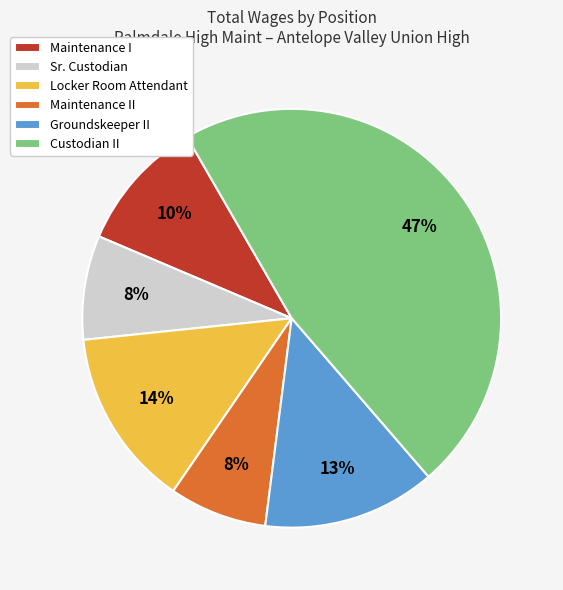

To the nearest percent, what is the average slice percentage?

17%